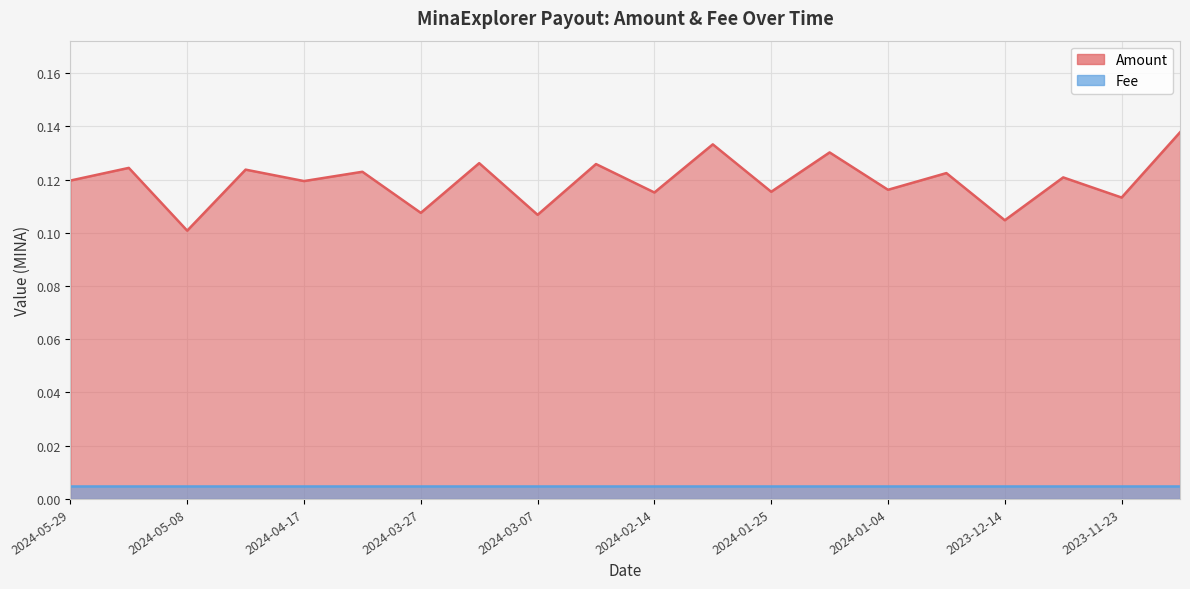

The value at 2024-02-04 is 0.1. True or false?

True